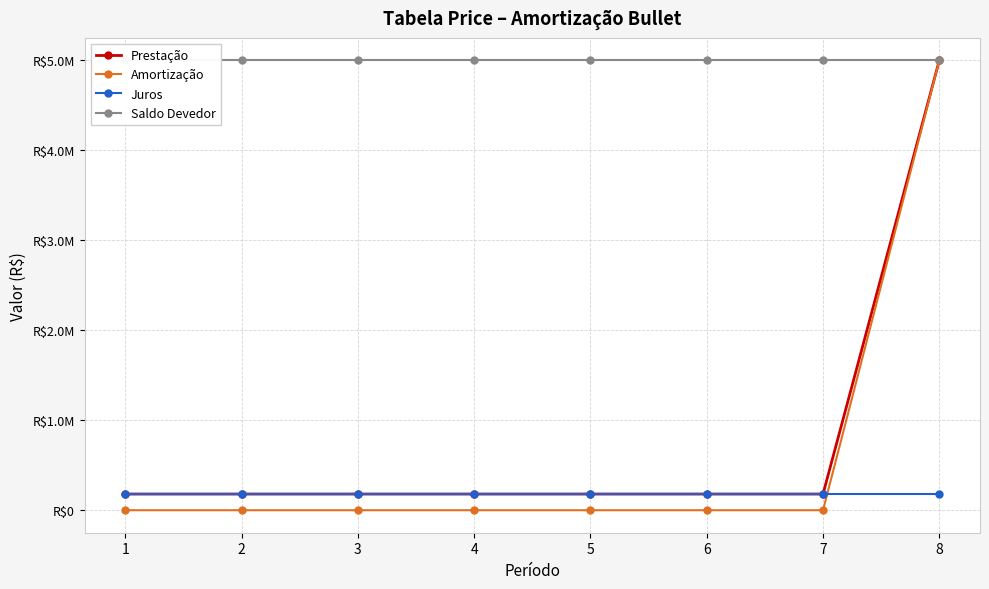

True or false: Prestação has more than 0 points higher than both neighbors.

False